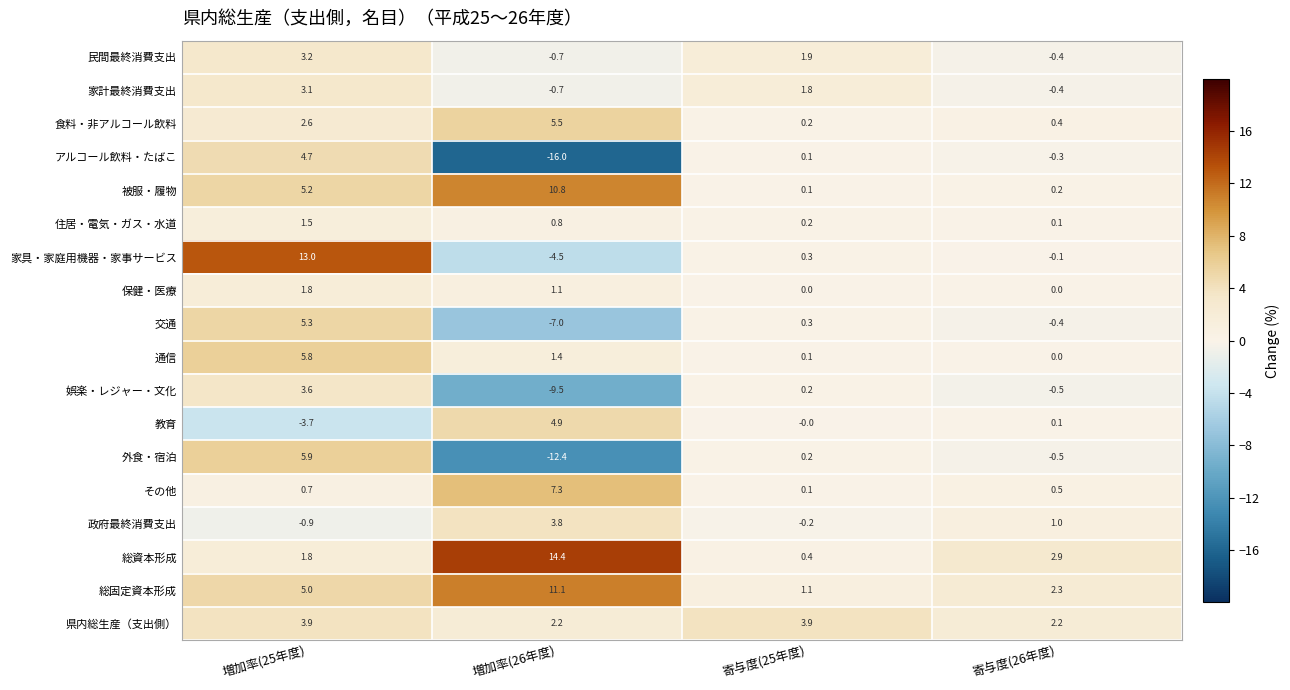

What is the average value of the 通信 series?

1.8